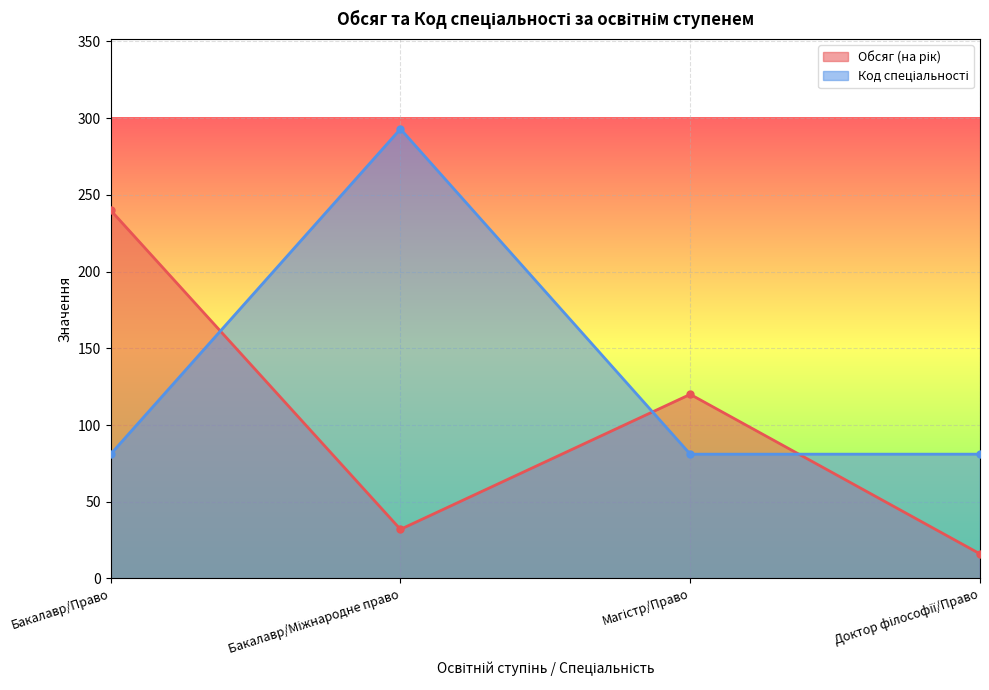

Which series changed the most between Бакалавр/Міжнародне право and Магістр/Право?

Код спеціальності